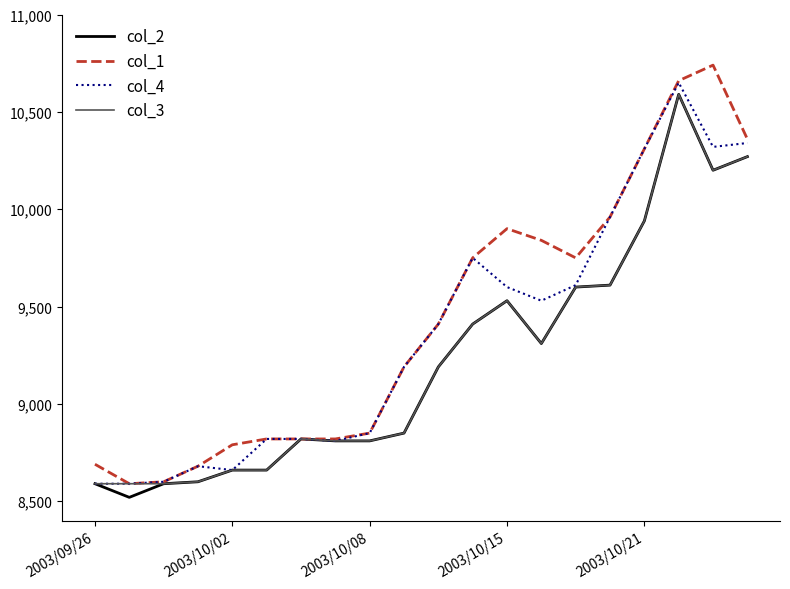

What is the lowest value of the col_4 series?

8590